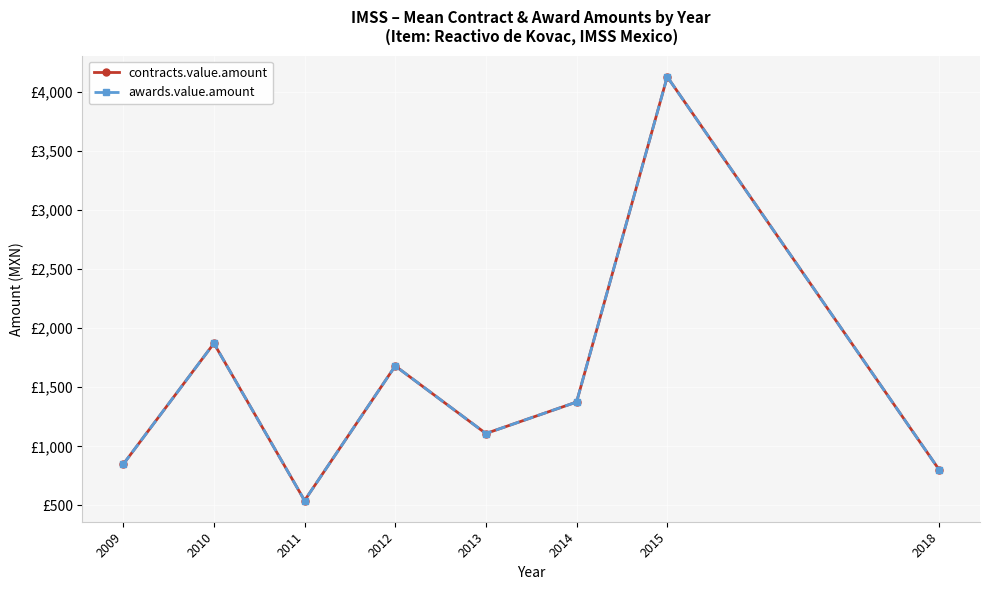

Is this an area chart (filled region under the line)?

No